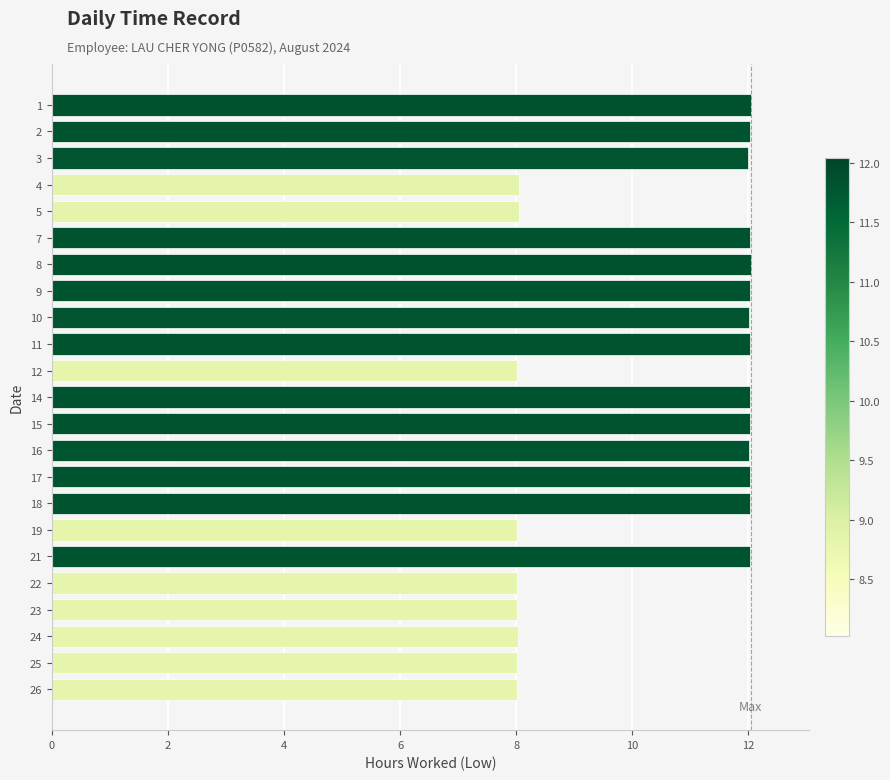

What is the difference between the maximum and minimum values?

4.0